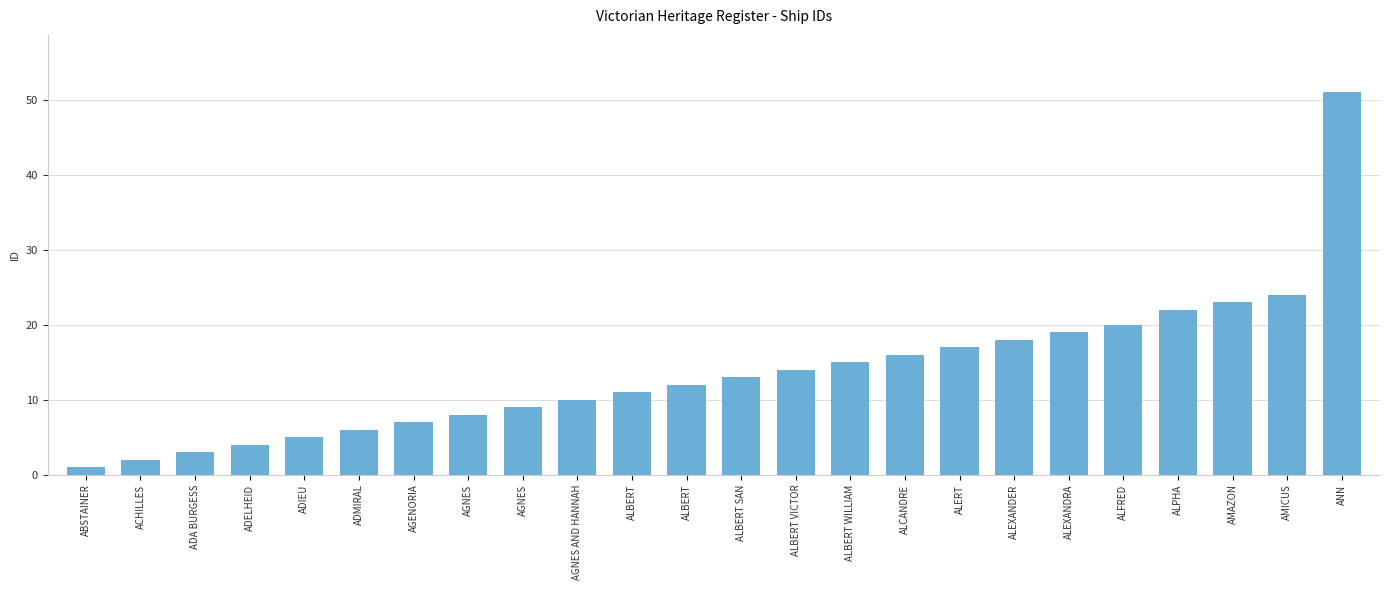

The chart shows a value of 51 at ANN. True or false?

True